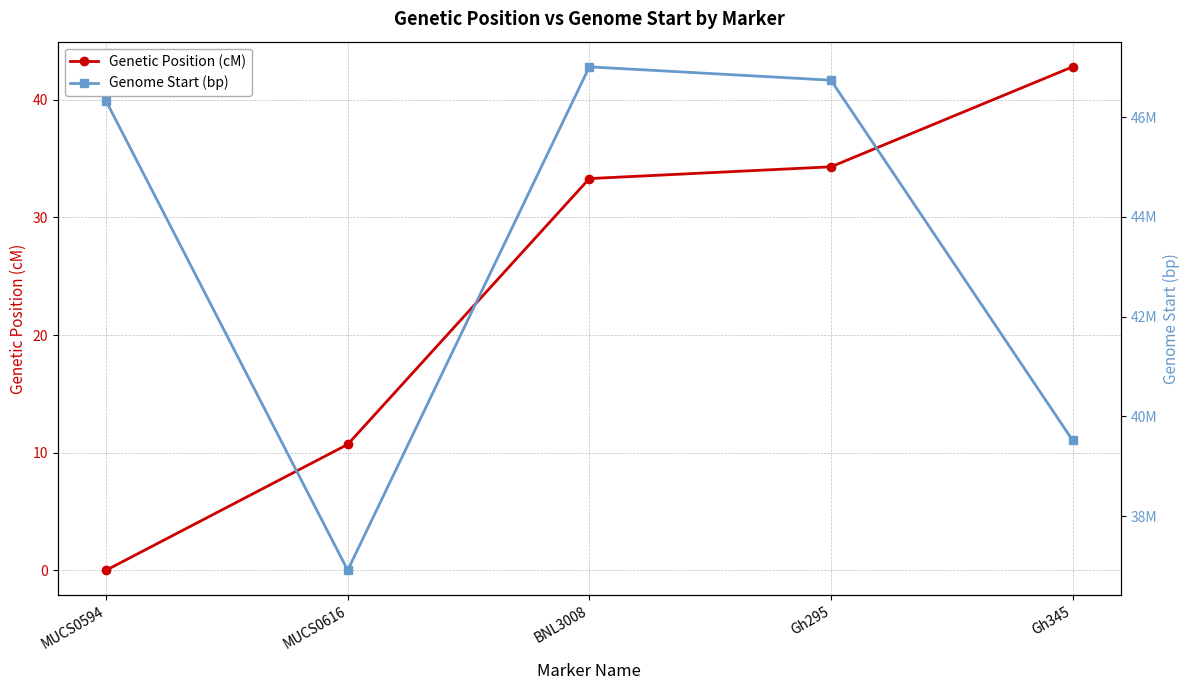

The Genetic Position (cM) series shows 14.0 at MUCS0594. True or false?

False